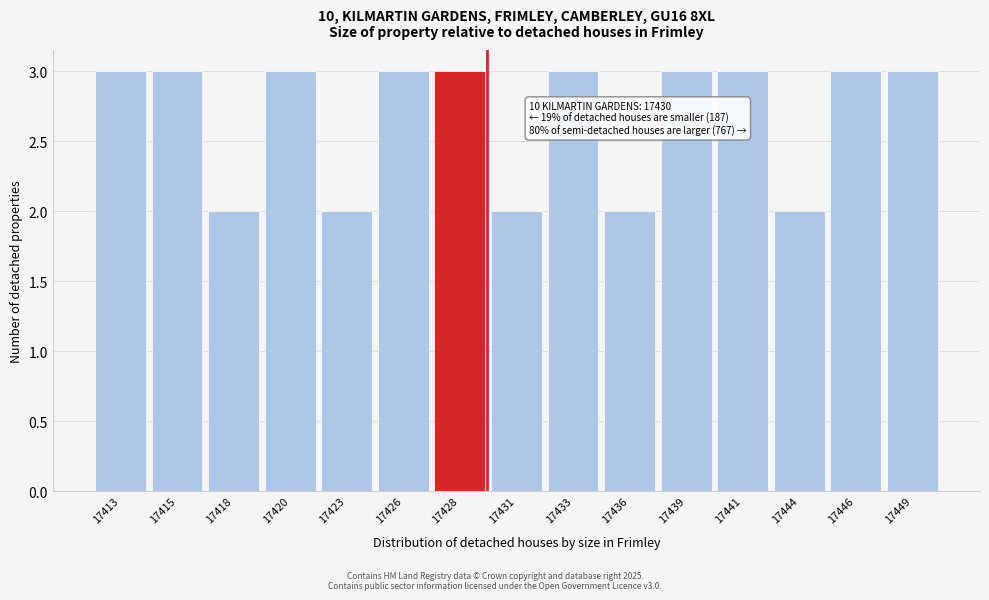

Reading left to right, transcribe all the data shown in this chart.

17413=3	17415=3	17418=2	17420=3	17423=2	17426=3	17428=3	17431=2	17433=3	17436=2	17439=3	17441=3	17444=2	17446=3	17449=3